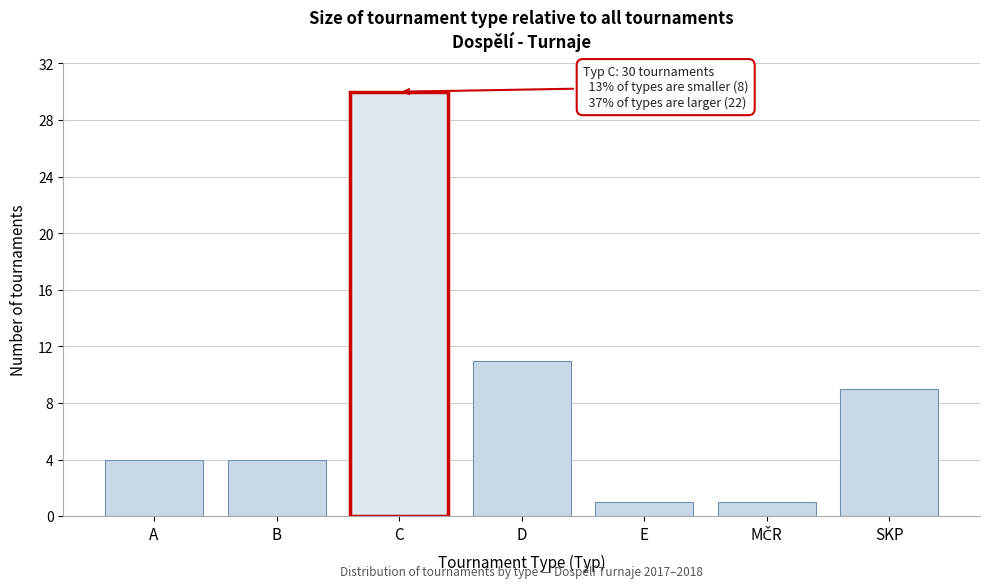

Reading right to left, extract all data points from this chart.

9	1	1	11	30	4	4